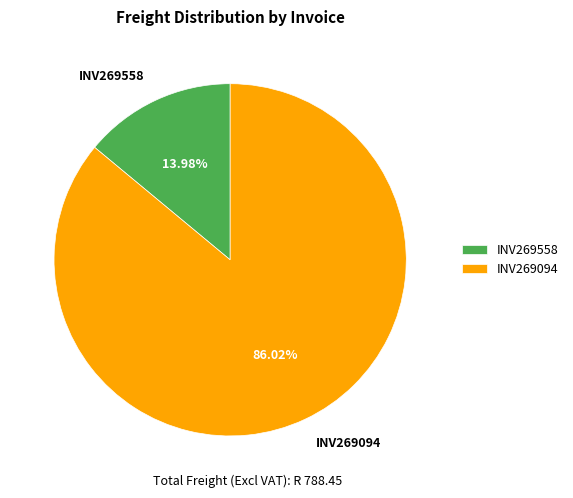

To the nearest percent, what percentage of the pie is INV269558?

14%